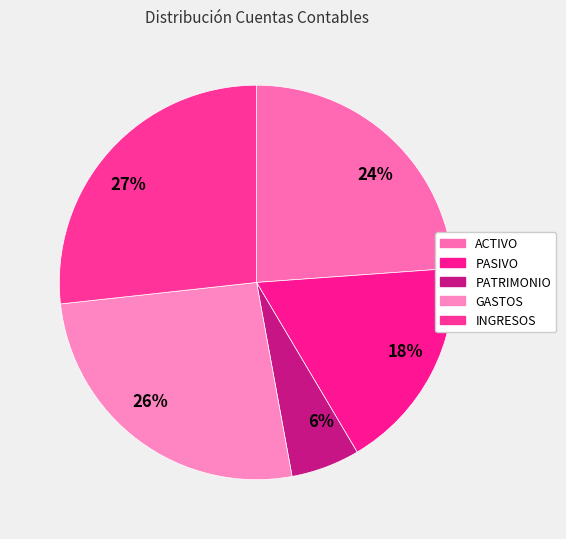

What portion of the pie excludes PATRIMONIO?

94.4%